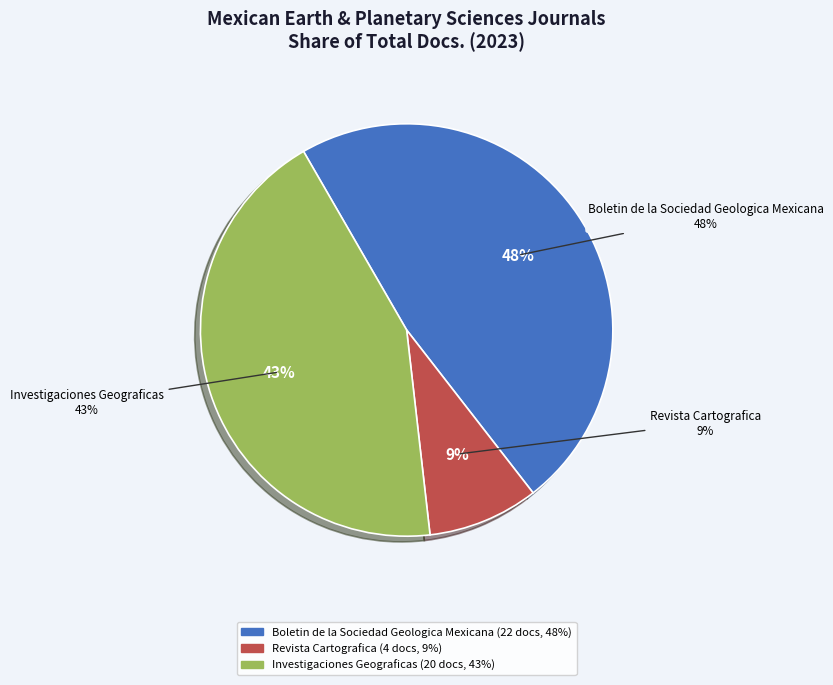

To the nearest percent, what is the combined percentage of Boletin de la Sociedad Geologica Mexicana and Investigaciones Geograficas?

91%